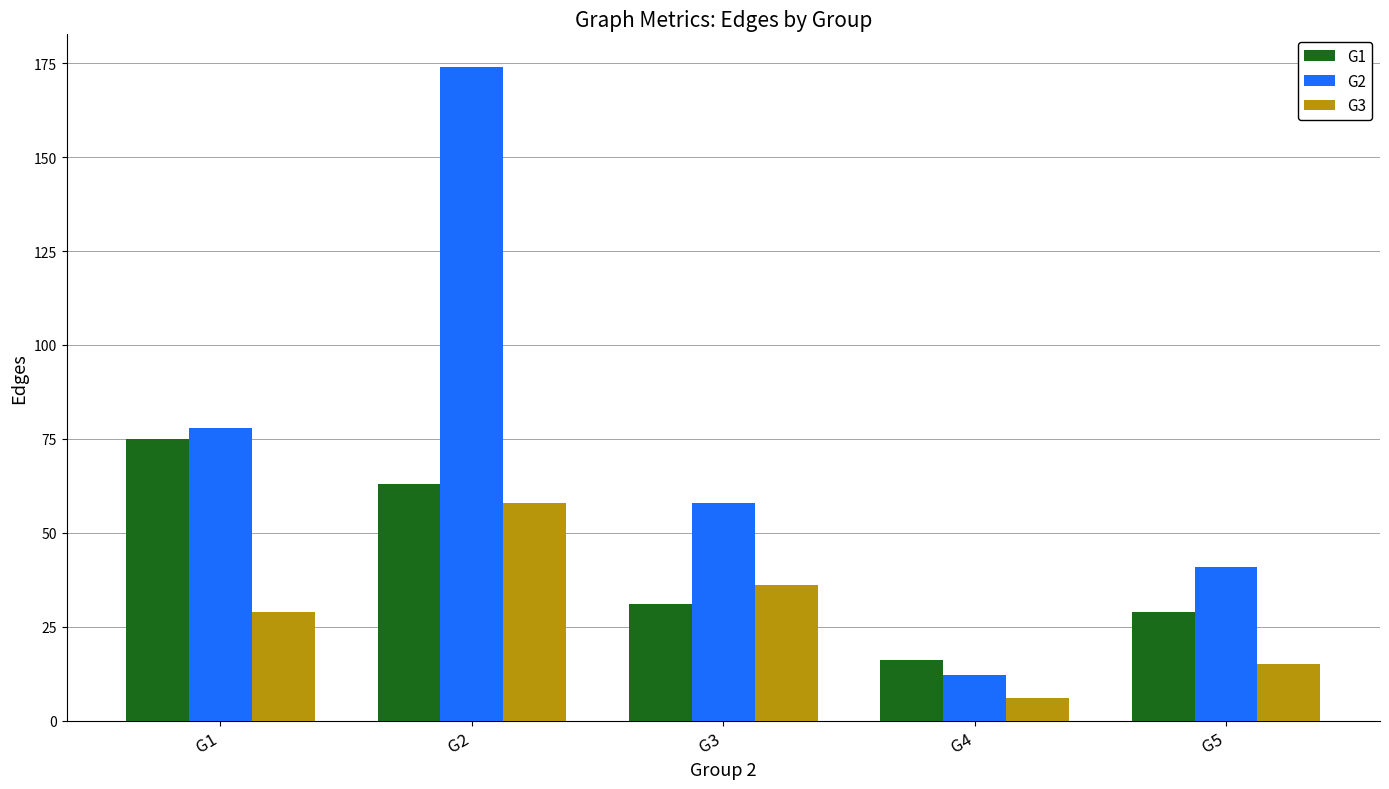

How many data points in G2 are less than 58?

2